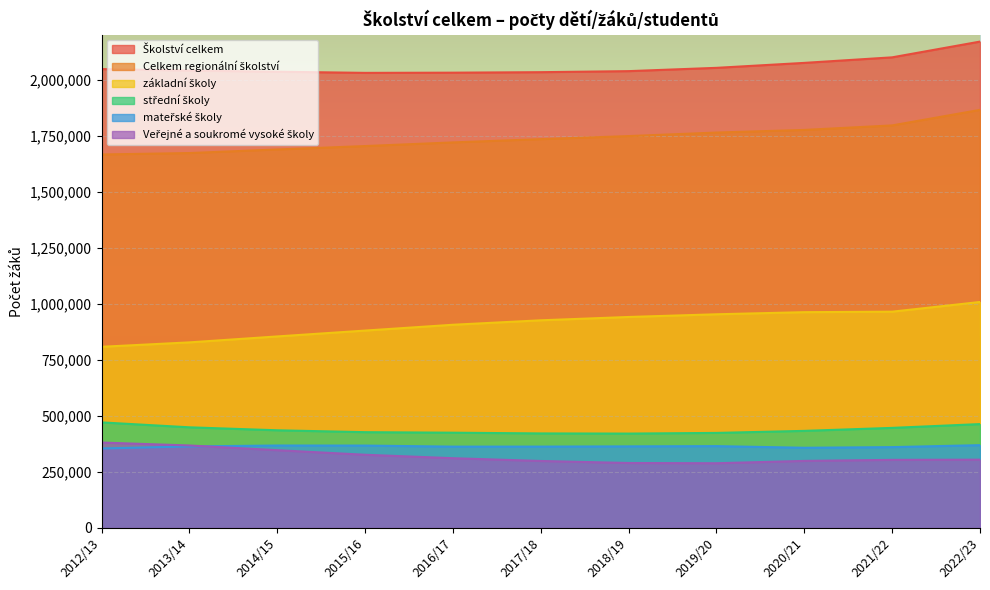

At which label is Celkem regionální školství closest to 1765169?

2019/20